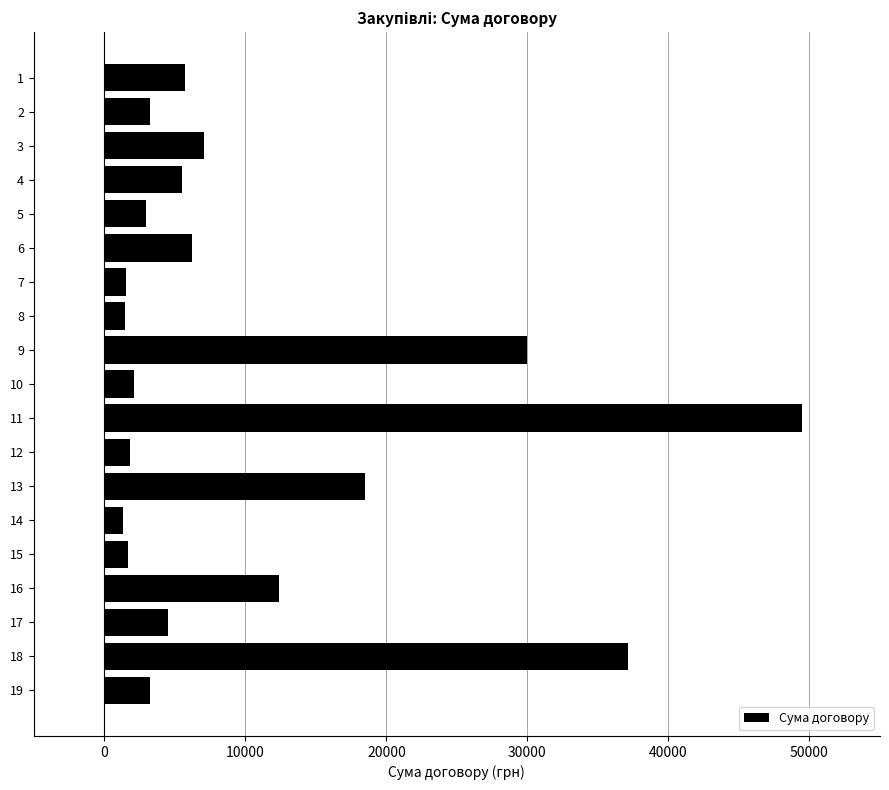

What is the change in value from 7 to 19?

+1711.6